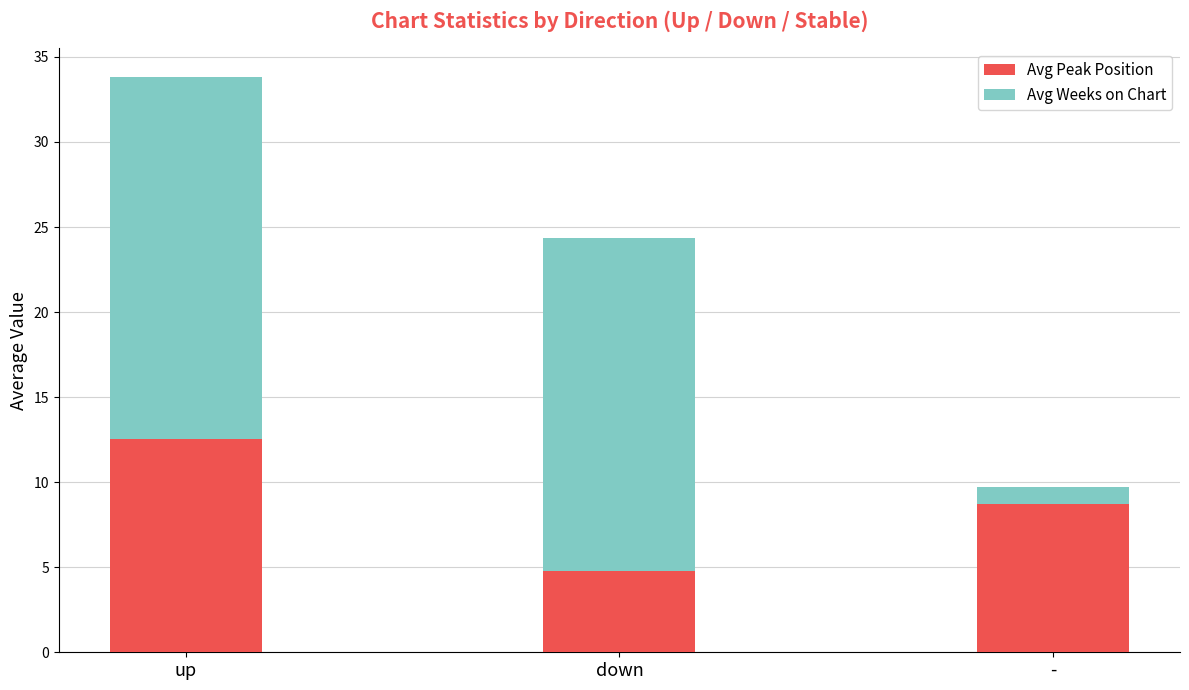

What is the highest value of the Avg Peak Position series?

12.5